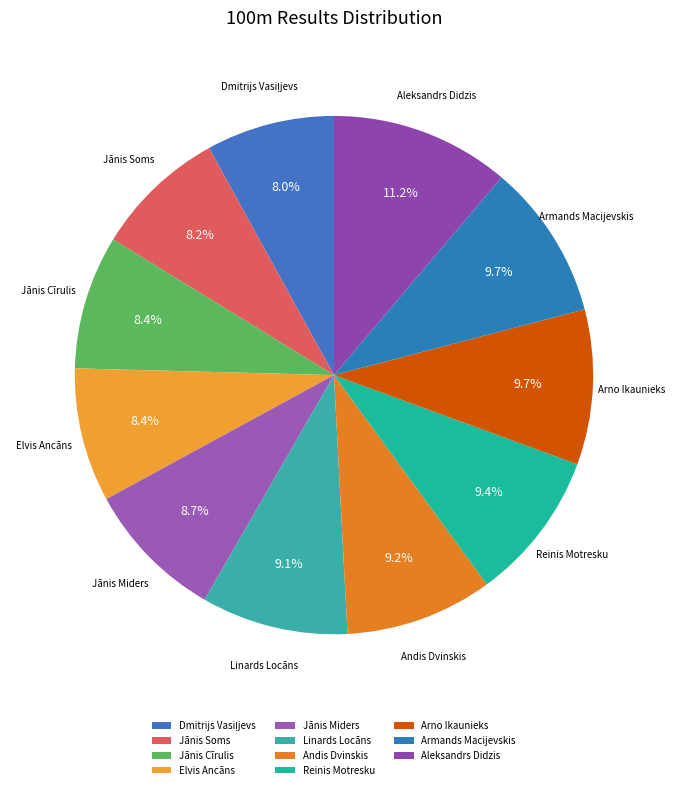

To the nearest percent, what percentage of the pie is Arno Ikaunieks?

10%